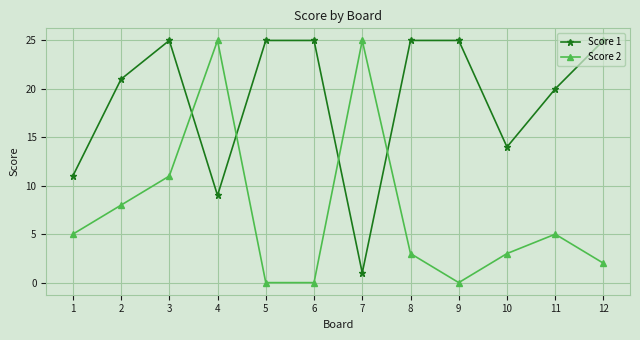

What is the total value across all series at 10?

17